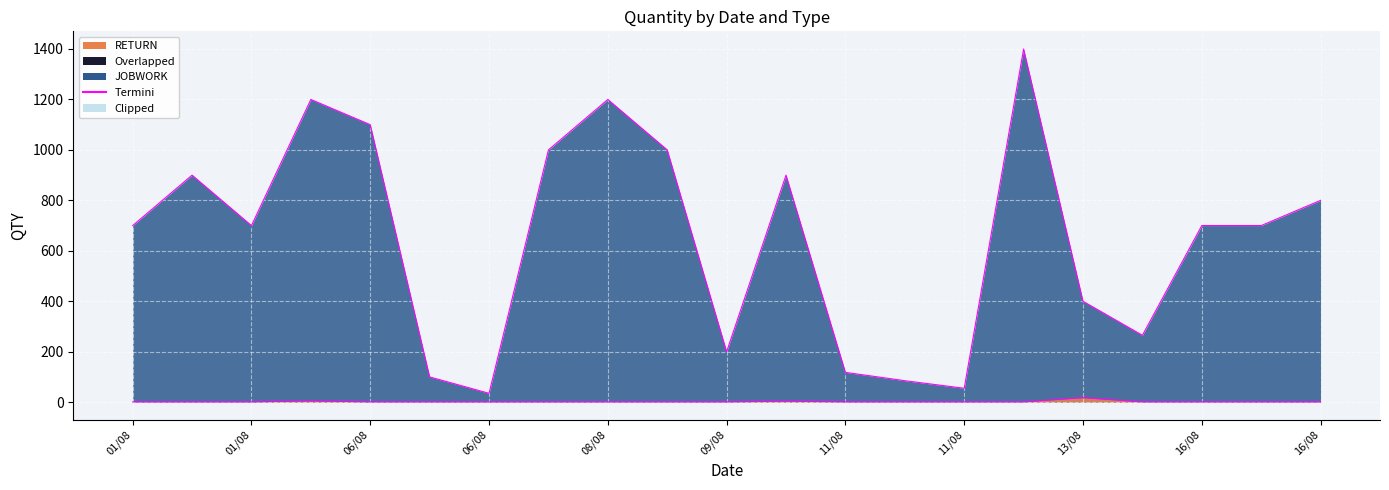

At how many categories does at least one series exceed 1117?

3